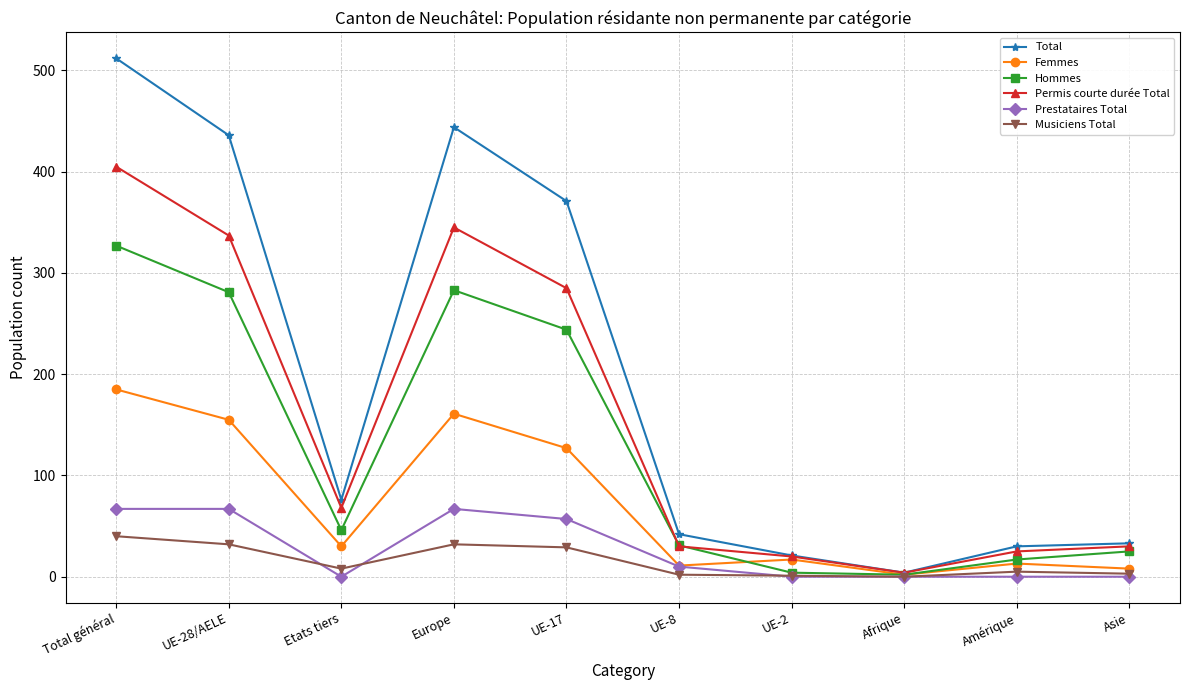

At which category does Hommes reach its first local valley?

Etats tiers